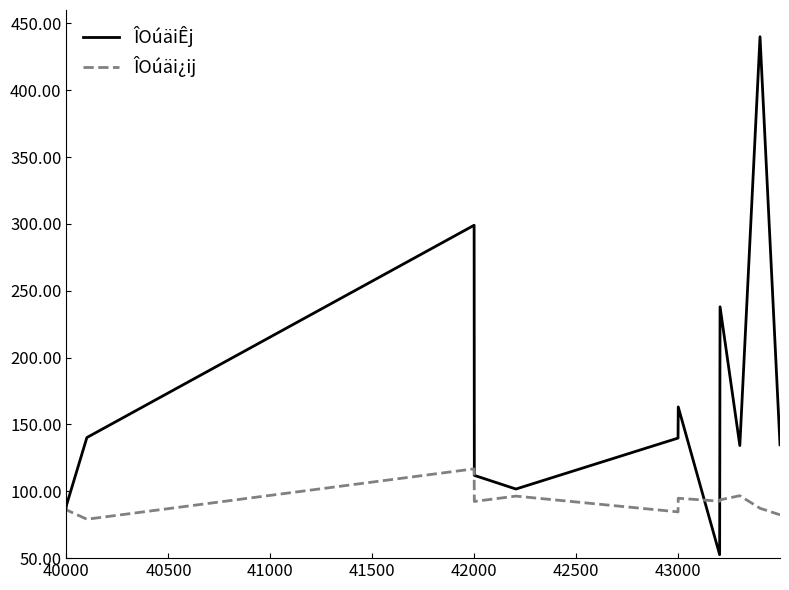

What is the greatest value displayed?

440.0